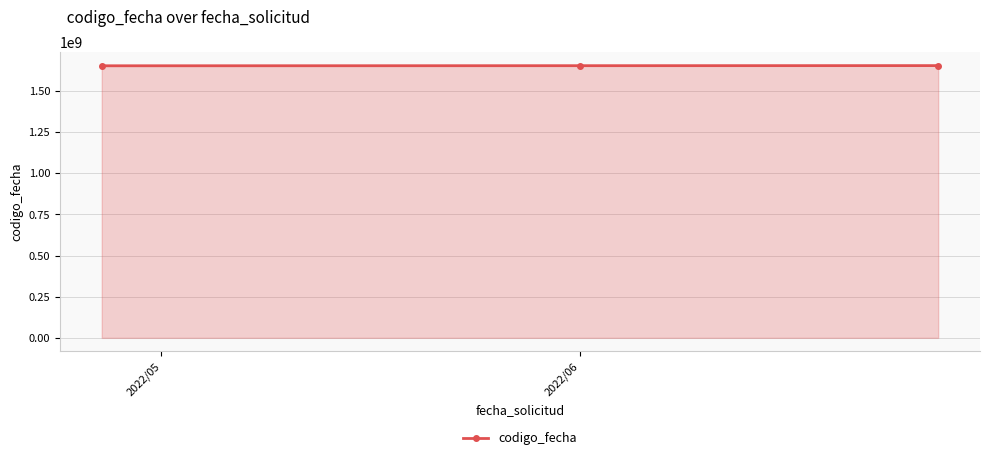

What is the value of the 2nd point from the left?

1654861827